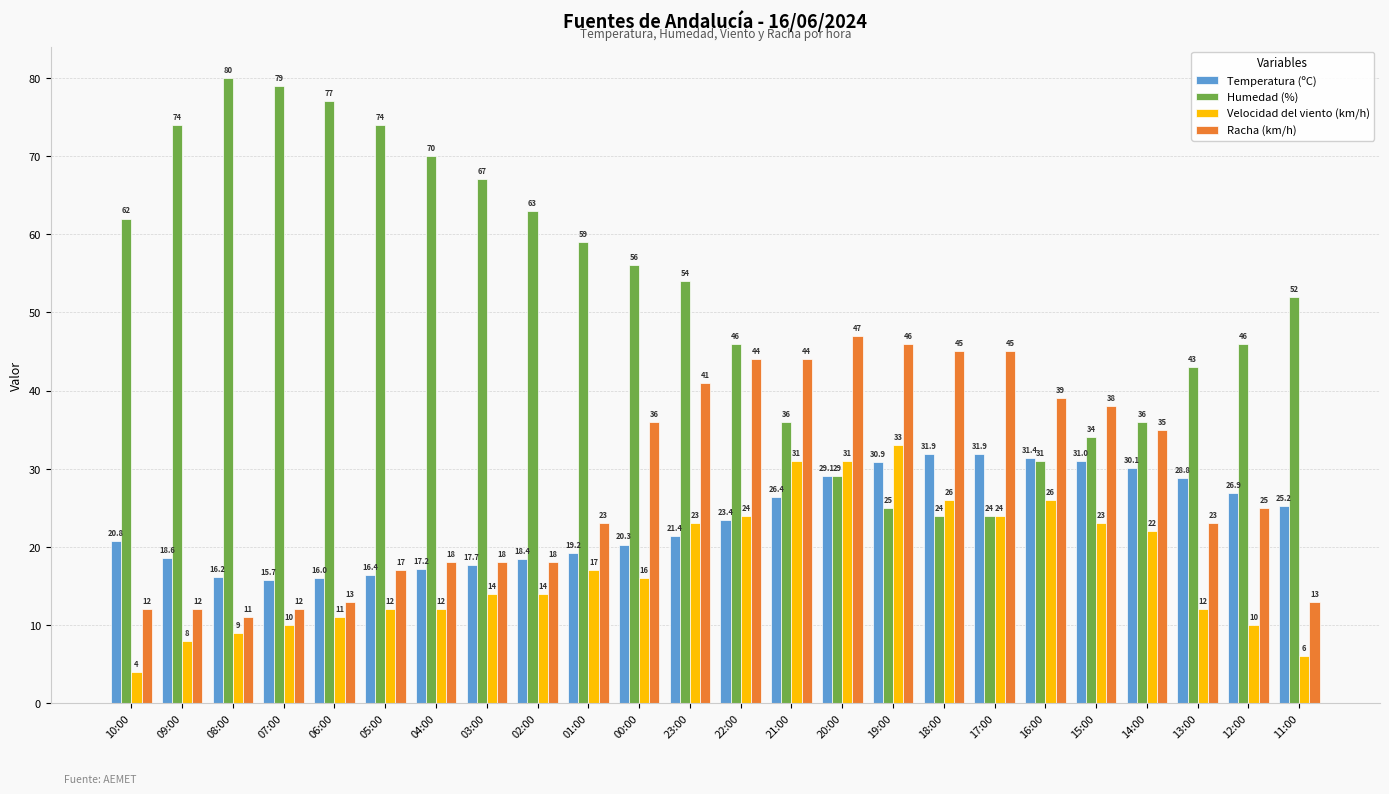

What position from the right is 06:00?

20